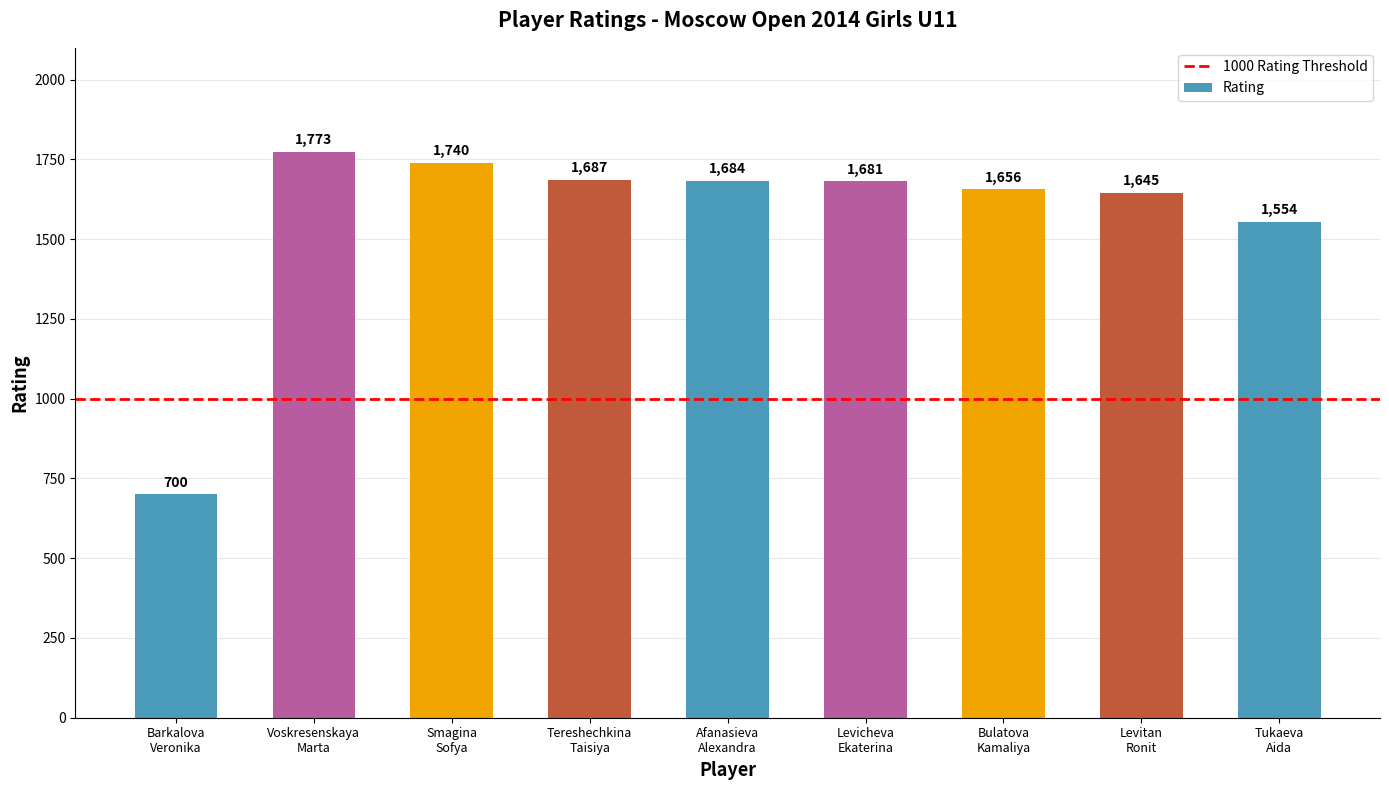

What is the value of the 5th bar from the left?

1684